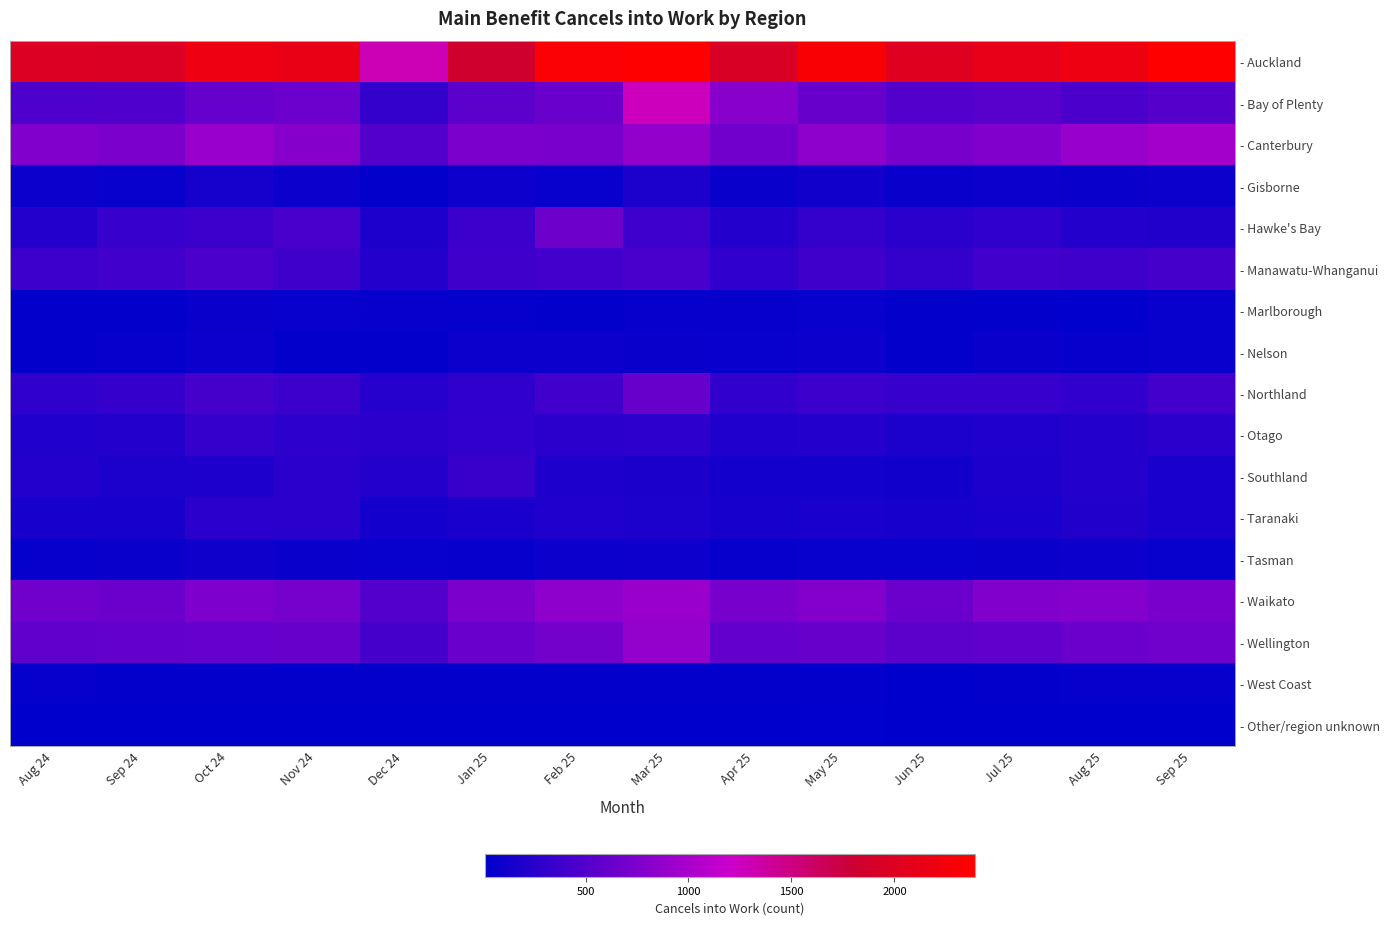

What is the difference between the highest and lowest values at Jun 25?

1992